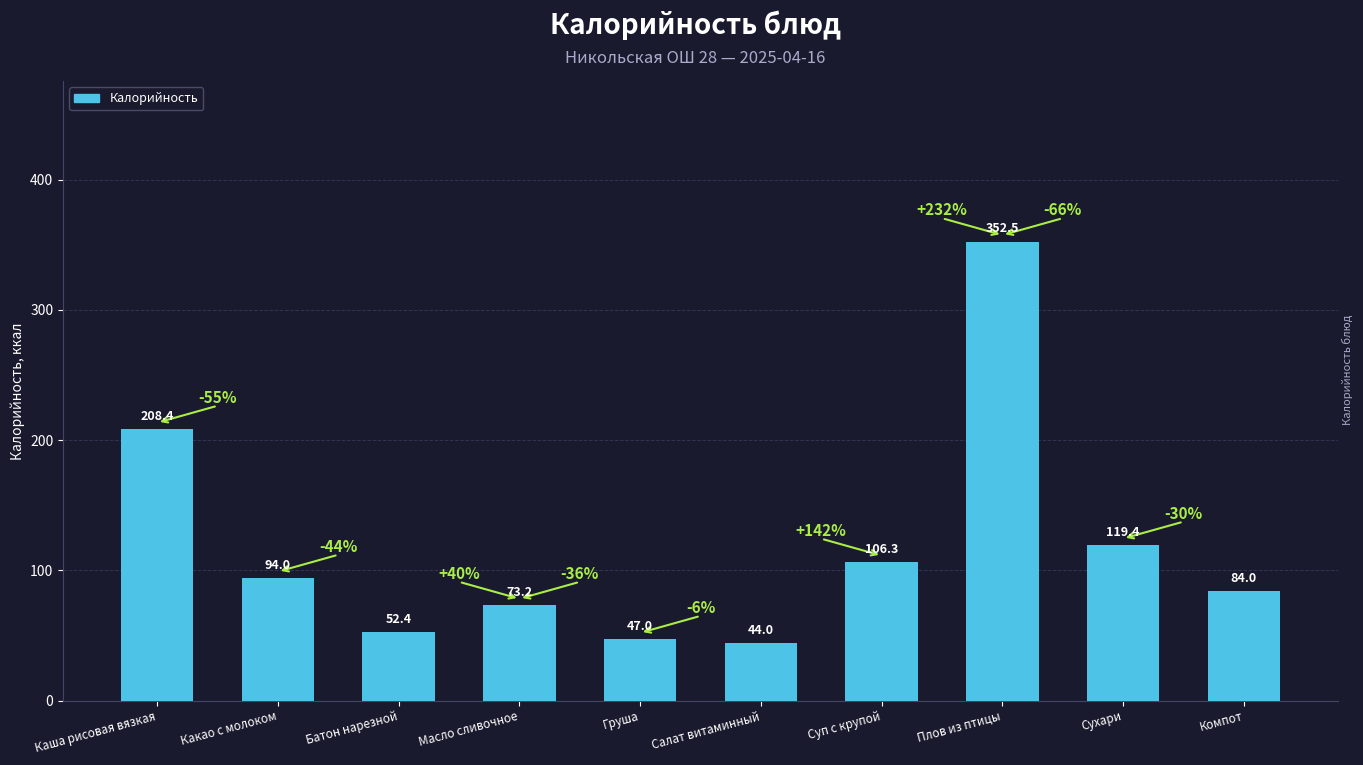

What value does the data have at Сухари?

119.4